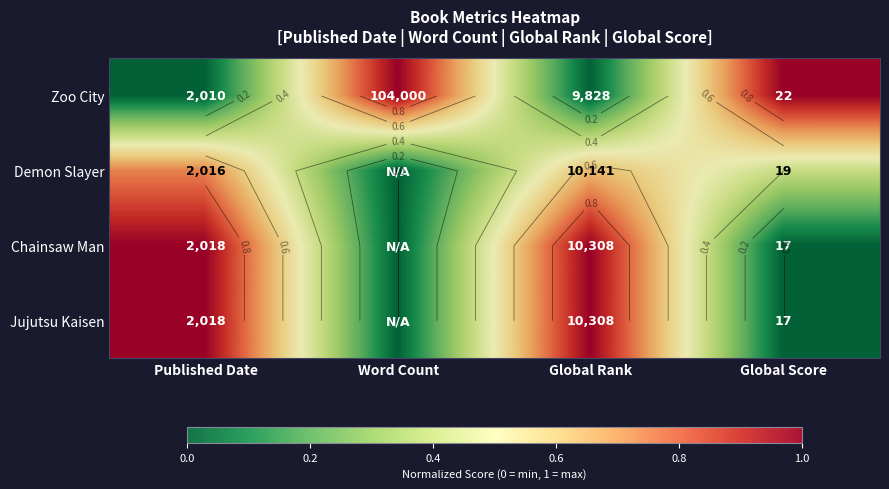

Rank the series at Word Count from highest to lowest value.

Zoo City, Demon Slayer, Chainsaw Man, Jujutsu Kaisen